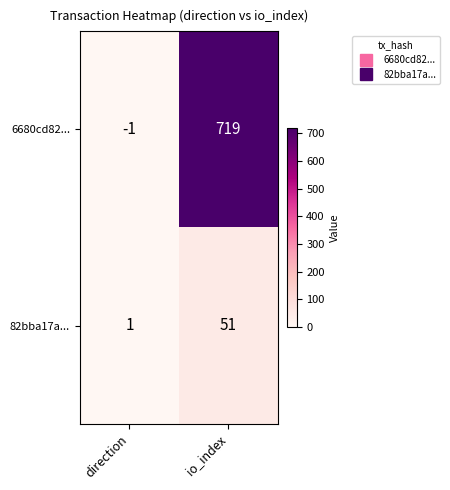

True or false: 82bba17a... has a value of 51 at io_index.

True